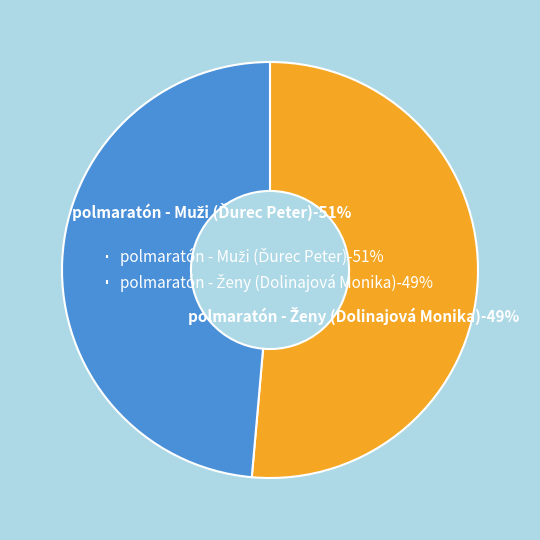

To the nearest percent, what portion does polmaratón - Ženy (Dolinajová Monika) represent?

49%